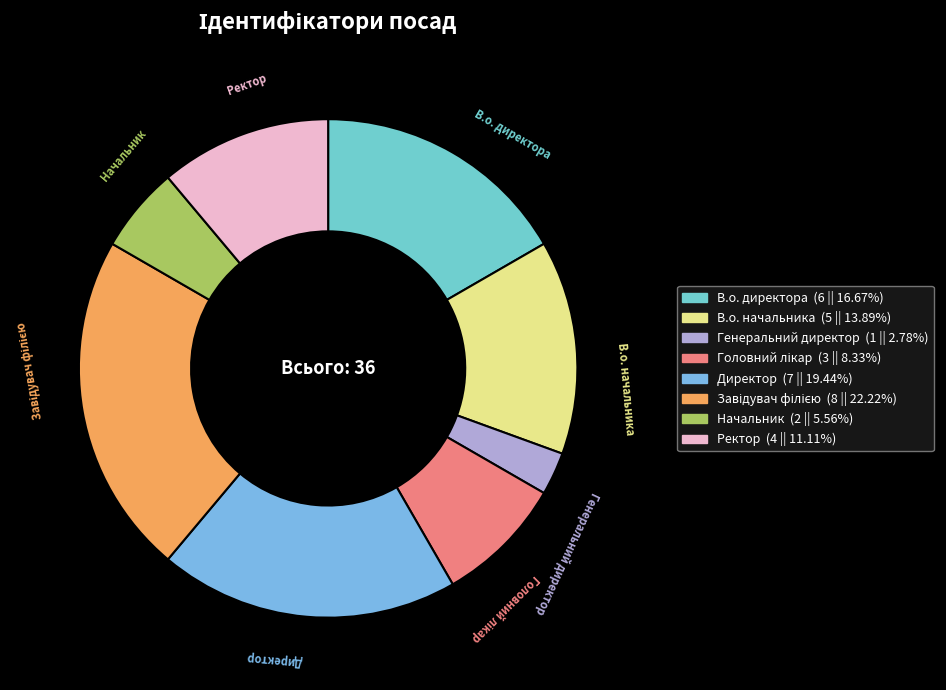

Count the number of slices in the pie.

8